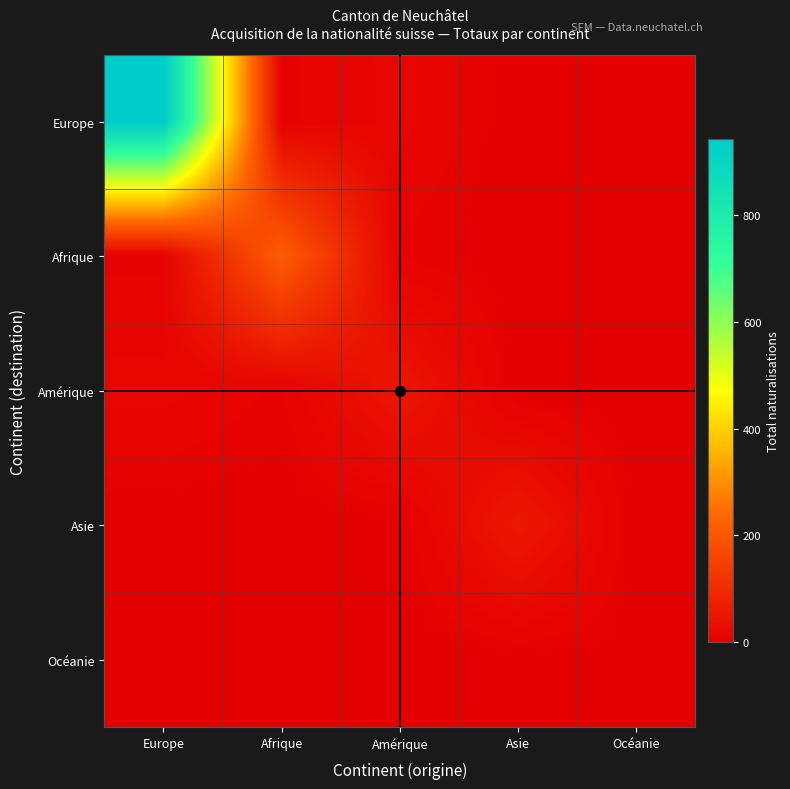

Rank the series at Europe from highest to lowest value.

Europe, Amérique, Afrique, Asie, Océanie